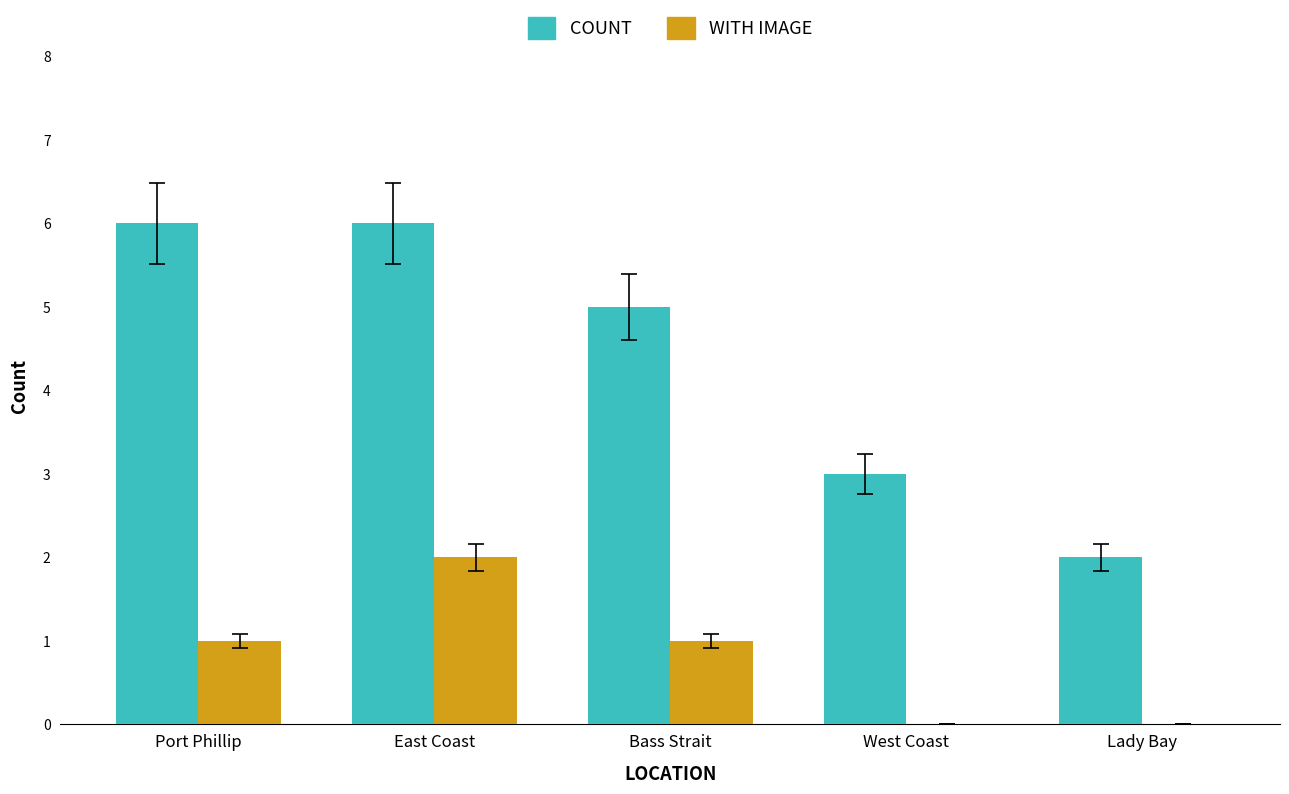

What is the greatest value displayed?

6